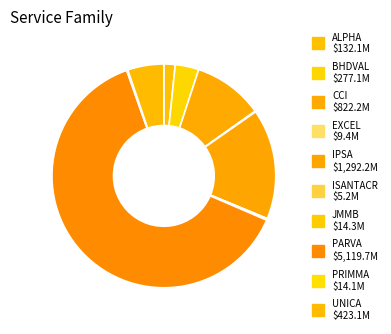

Does any single category account for the majority?

Yes